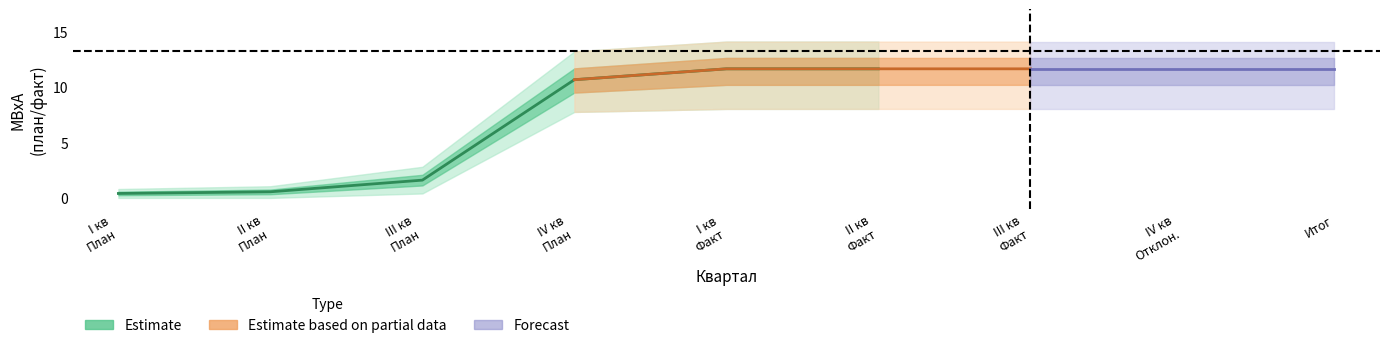

What is the spread (max minus min) of values at I кв (План)?

0.1